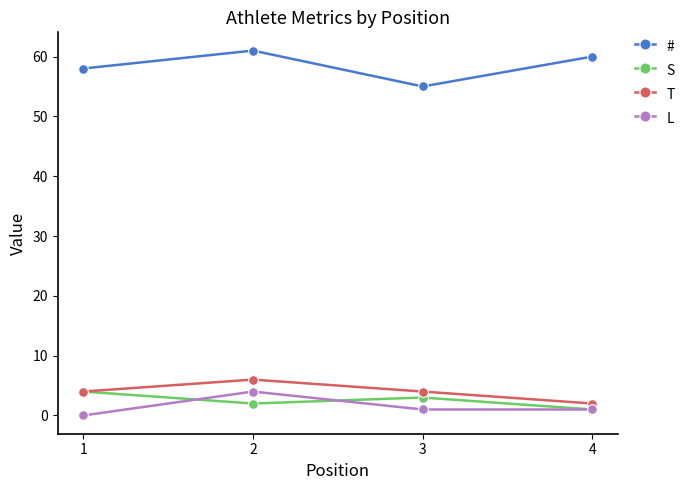

What is the spread (max minus min) of values at 4?

59